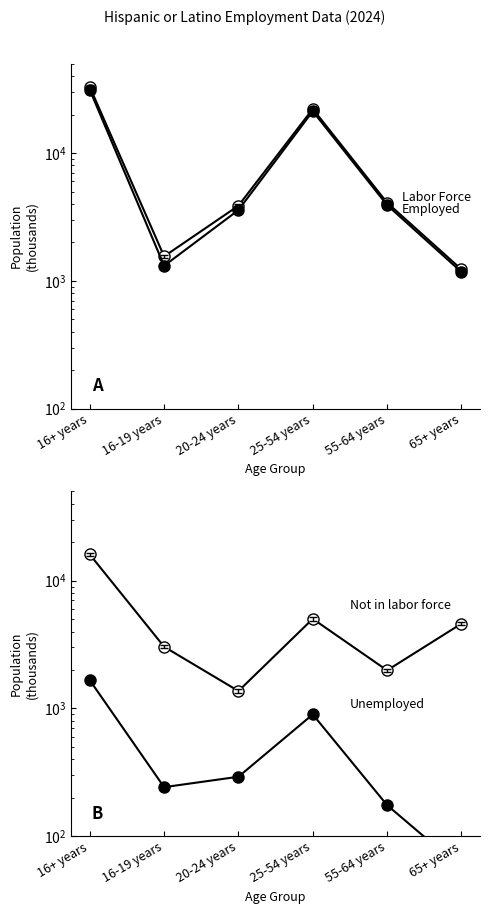

What is the label of the 4th point from the right?

20-24 years